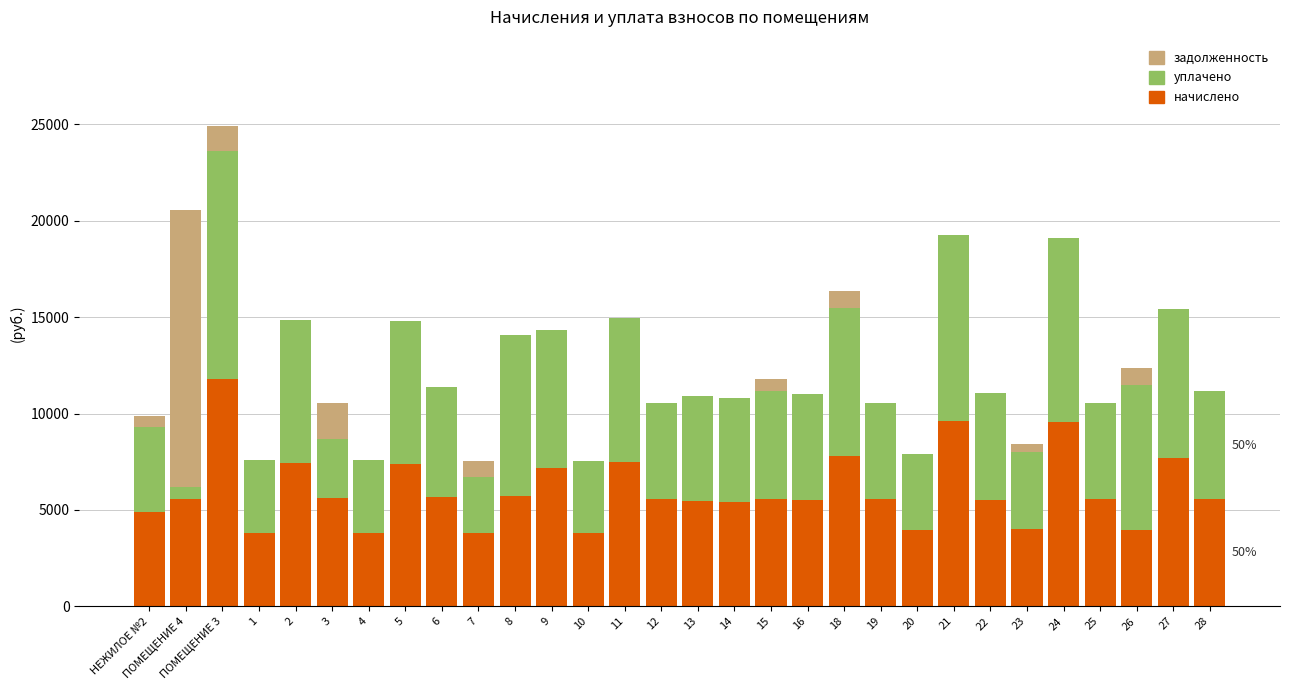

What is the total value across all series at 6?

11376.7